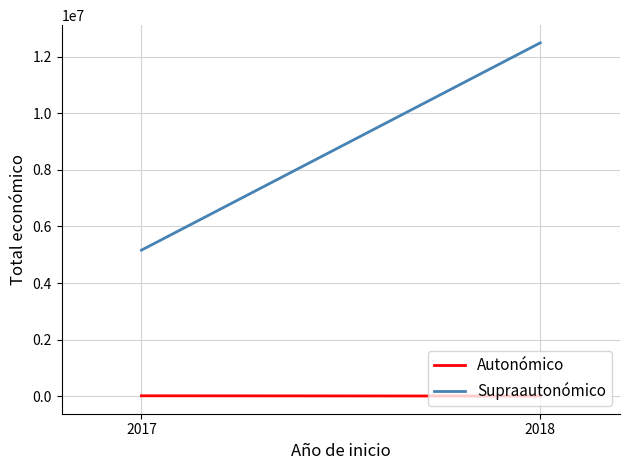

At which label is Autonómico closest to 14900?

2017